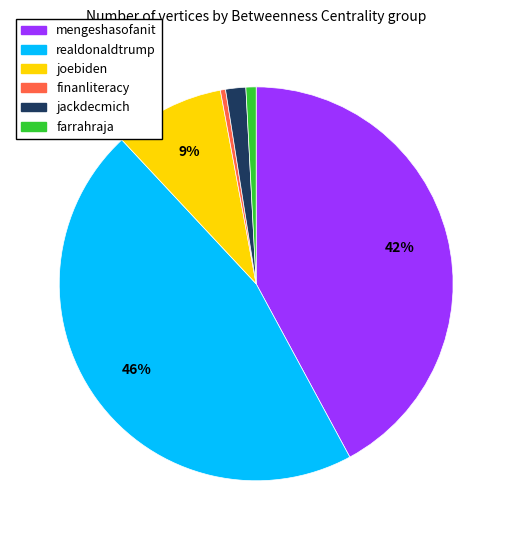

To the nearest percent, what percentage of the pie is joebiden?

9%